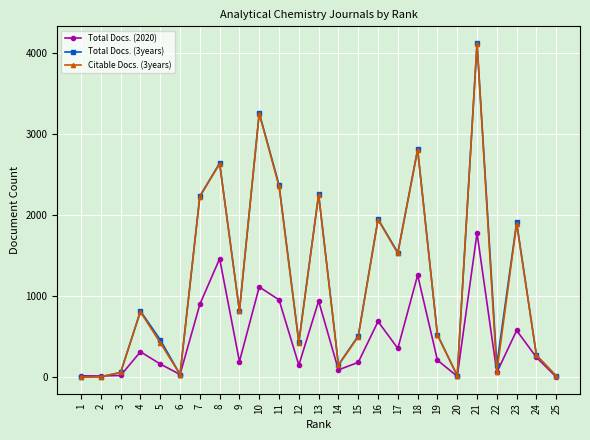

Which series has the widest spread of values?

Total Docs. (3years)